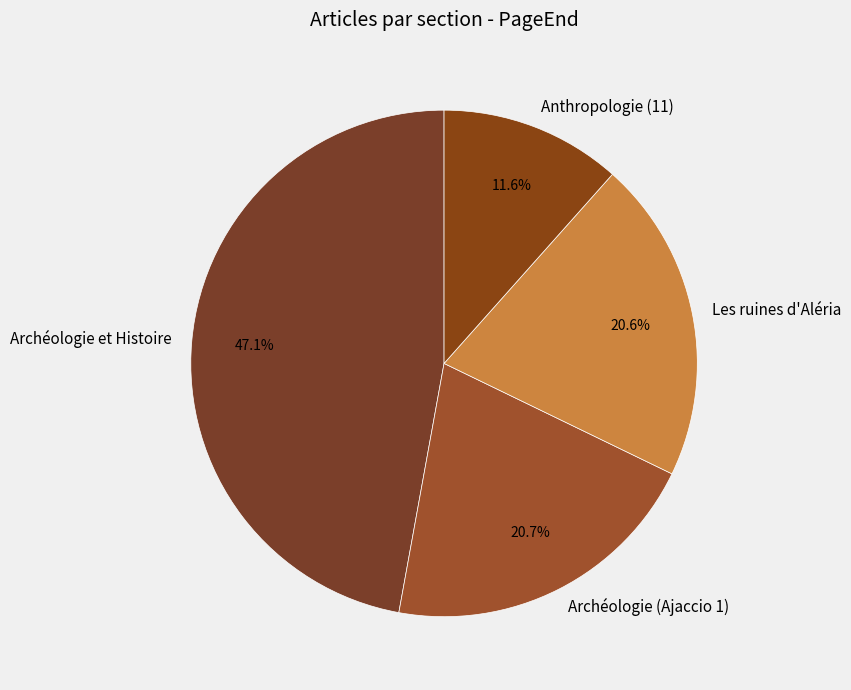

The Les ruines d'Aléria slice represents 8% of the pie. True or false?

False